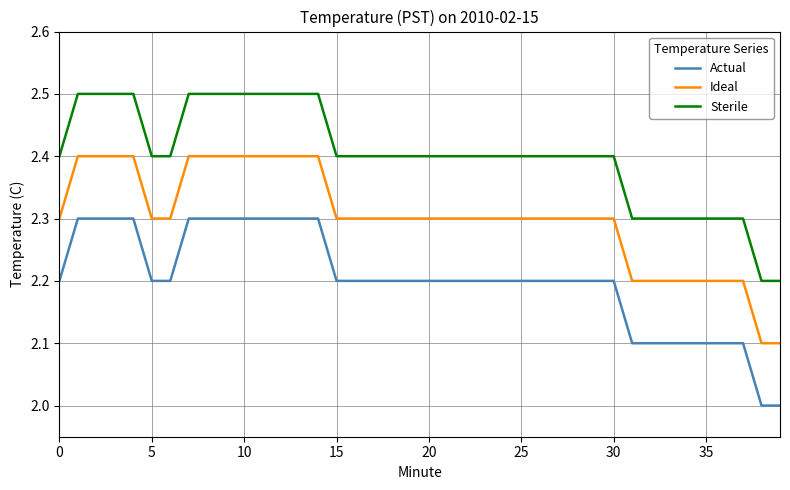

True or false: Ideal and Actual intersect in this chart.

False